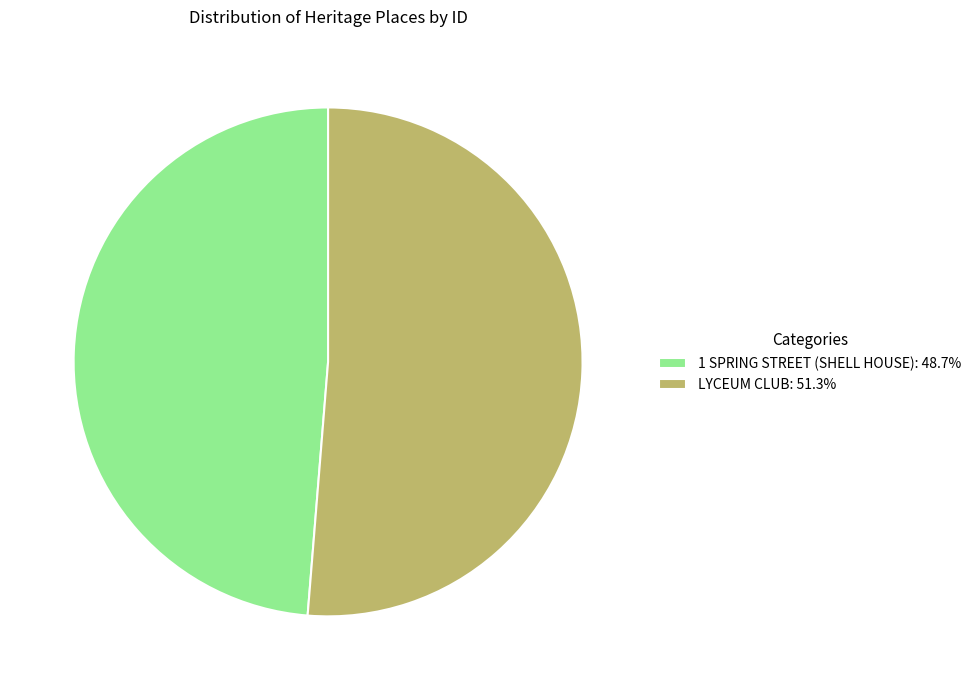

Is LYCEUM CLUB: 51.3% the majority of the pie?

Yes